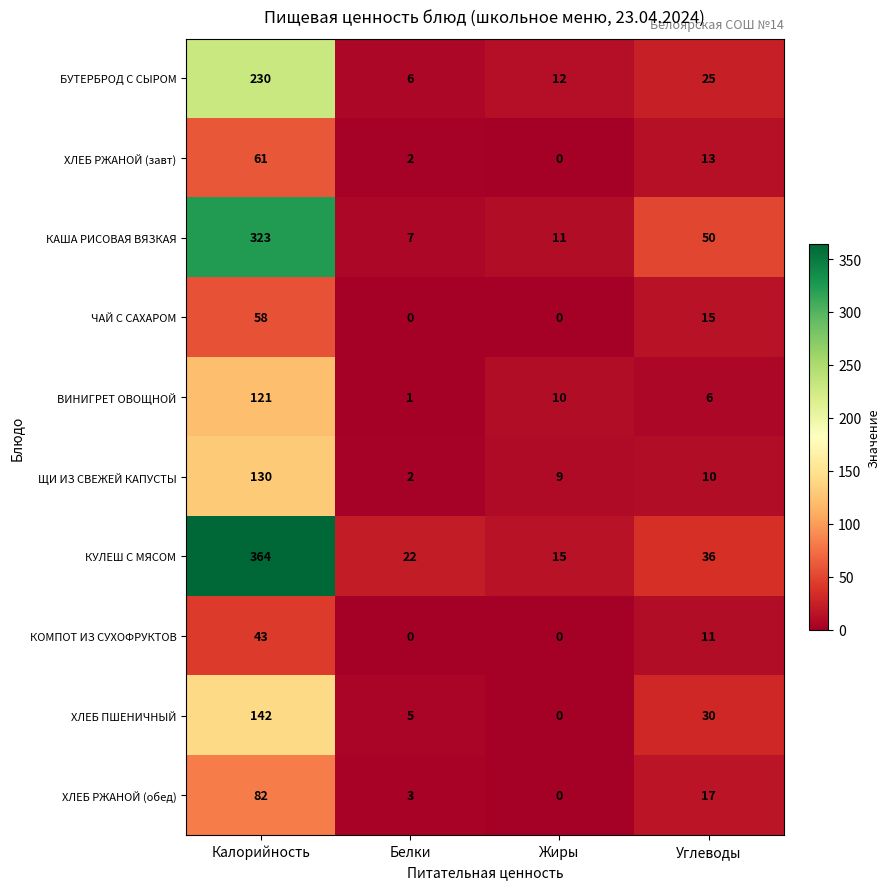

Which category has the highest value across all series?

Калорийность